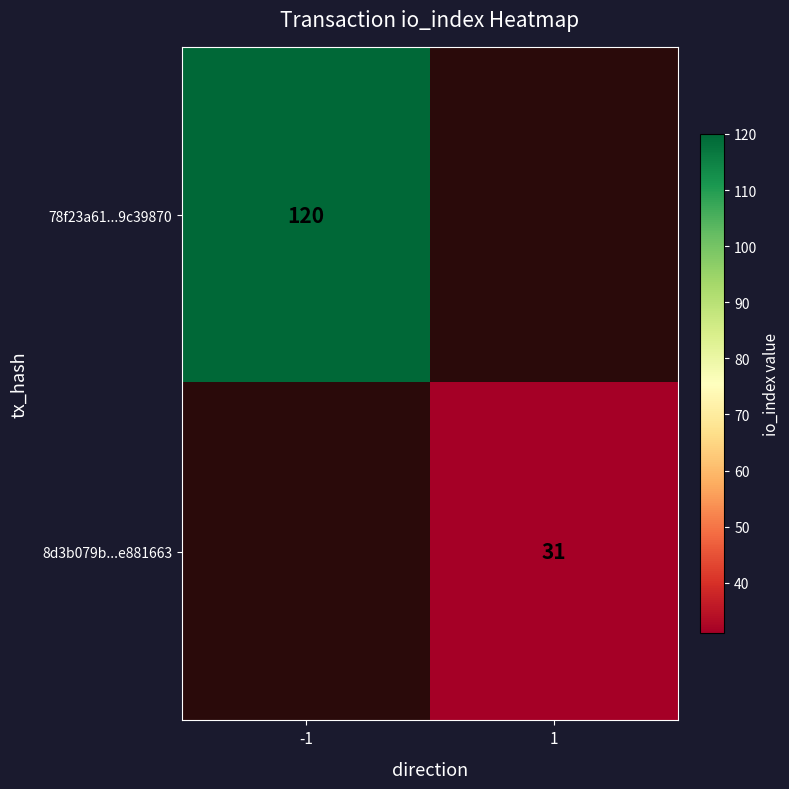

The 8d3b079b...e881663 series shows 50 at 1. True or false?

False